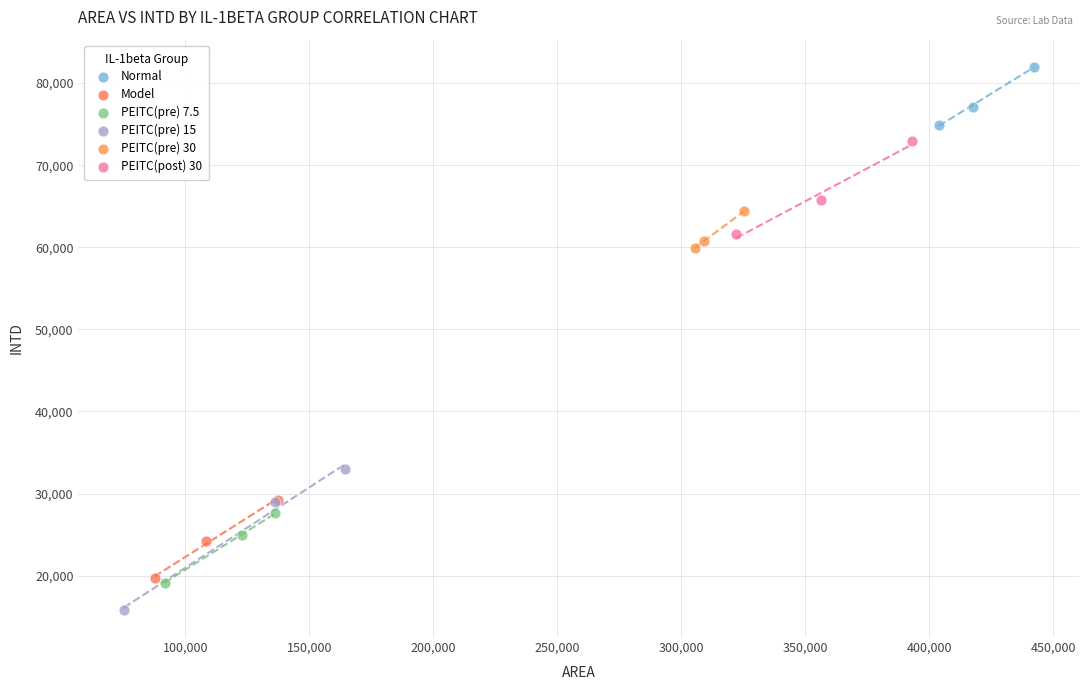

Which series contains the lowest Y value?

PEITC(pre) 15